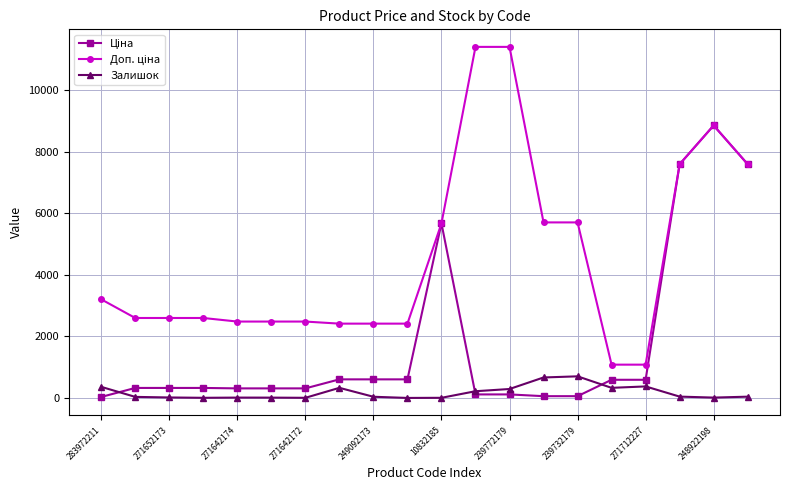

What is the value of the Залишок point at the 14th from the left?

665.0